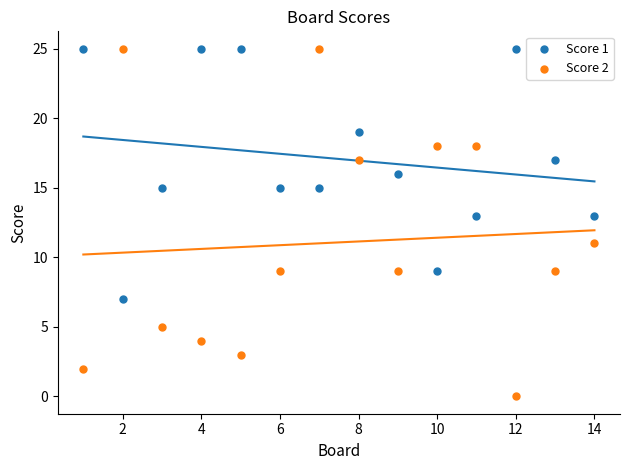

Which series has the widest spread of Y values?

Score 2